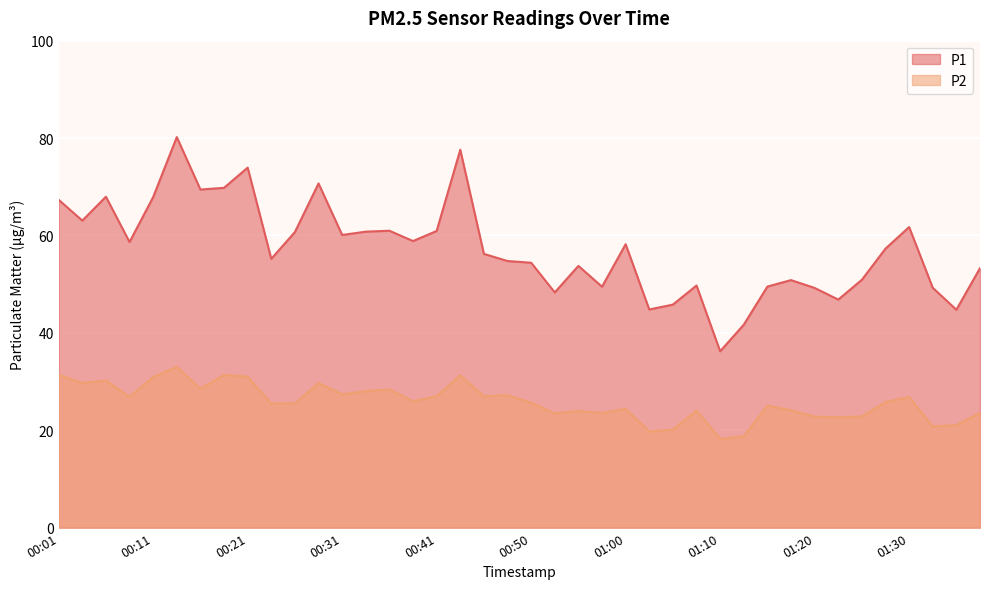

How many categories are shown in the chart?

40